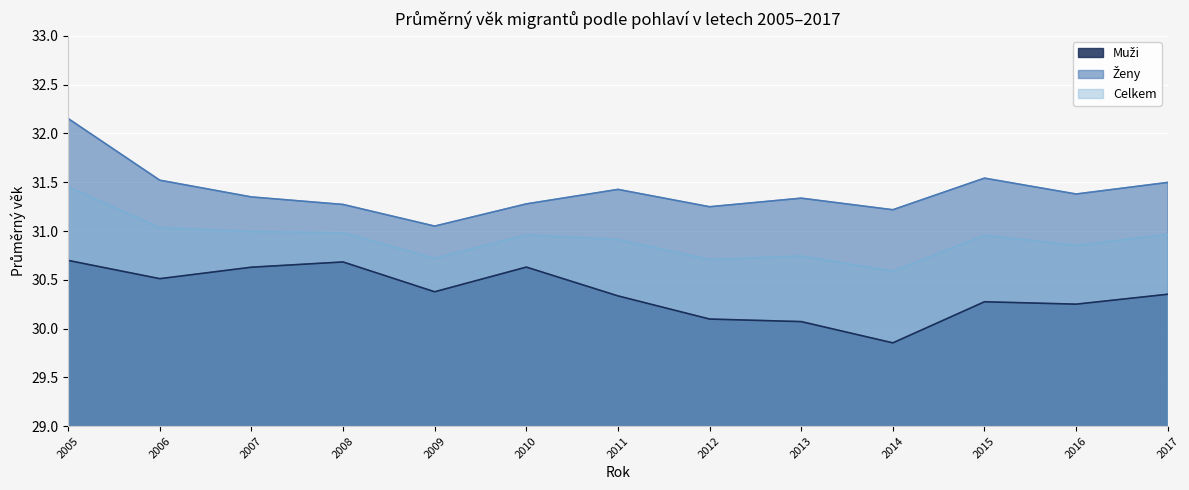

How many lines are shown in the chart?

3